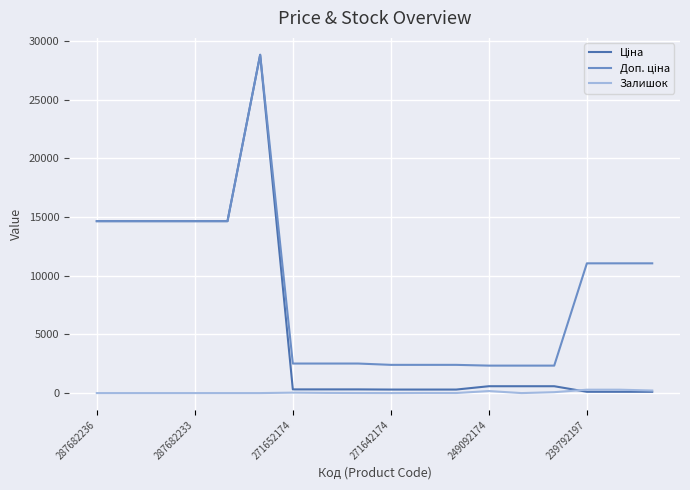

Is this an area chart (filled region under the line)?

No